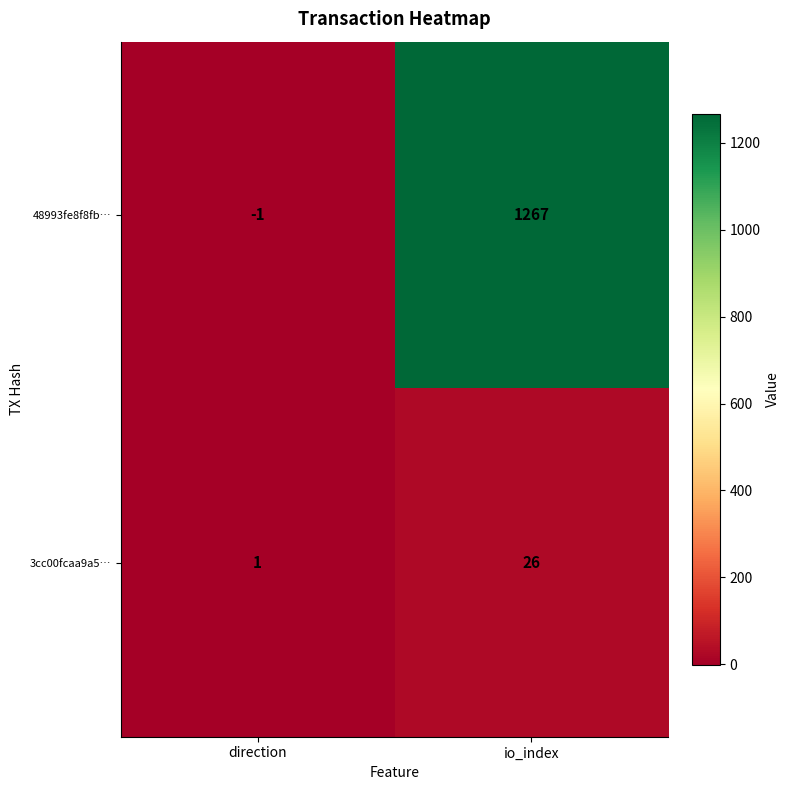

Which series has the largest total across all categories?

48993fe8f8fb…